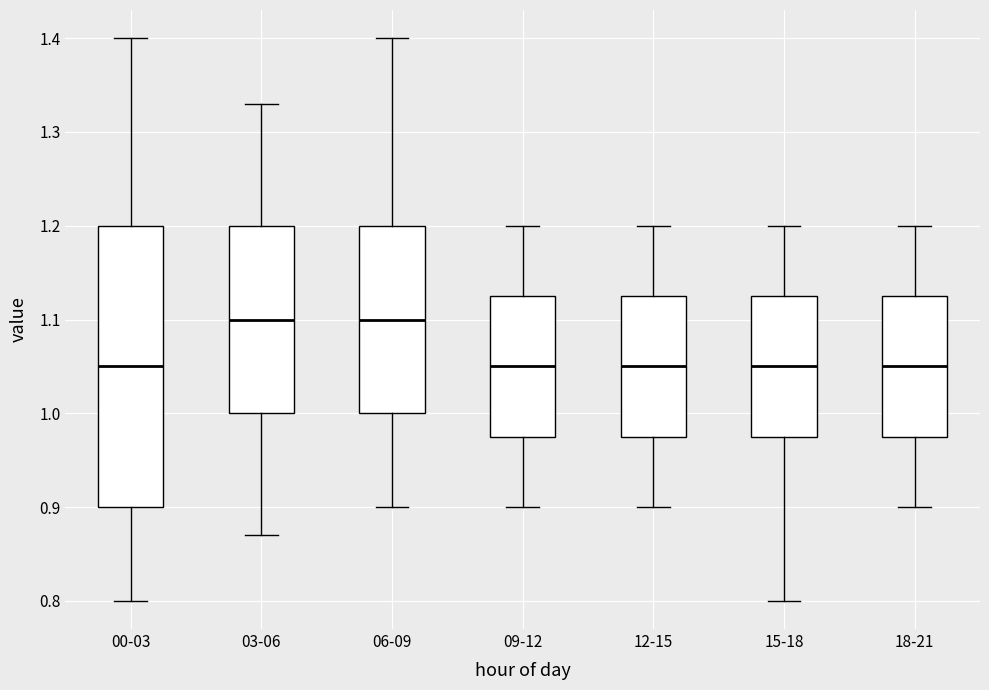

Where does the lower whisker of the box for 06-09 end on the y-axis? The values are not printed on the chart, so give them approximately, as read against the axis.

0.90